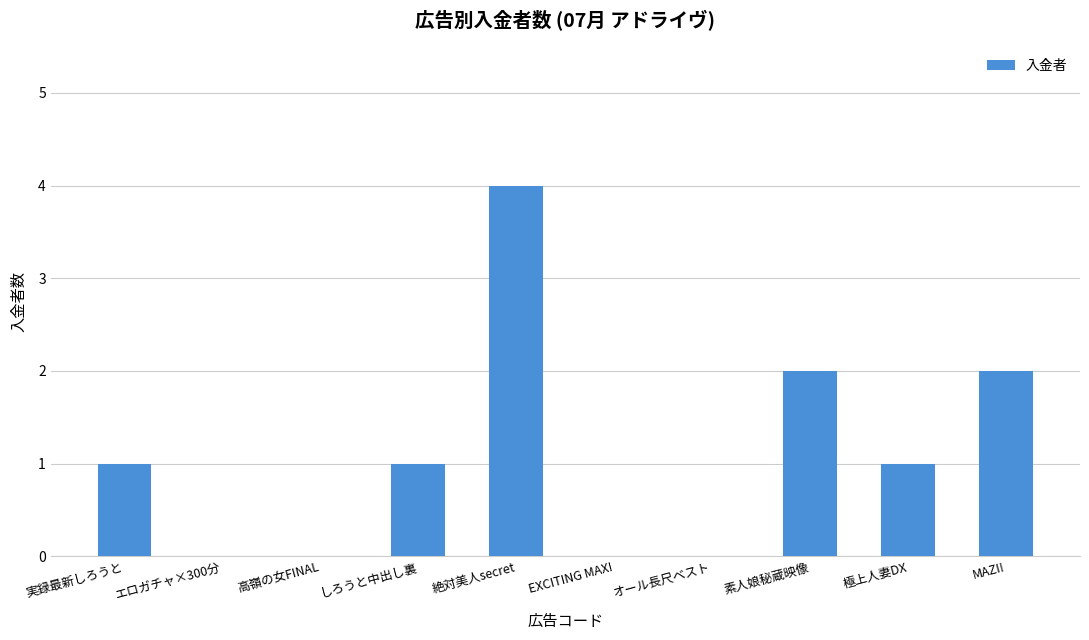

Reading left to right, extract all data points from this chart.

1	0	0	1	4	0	0	2	1	2